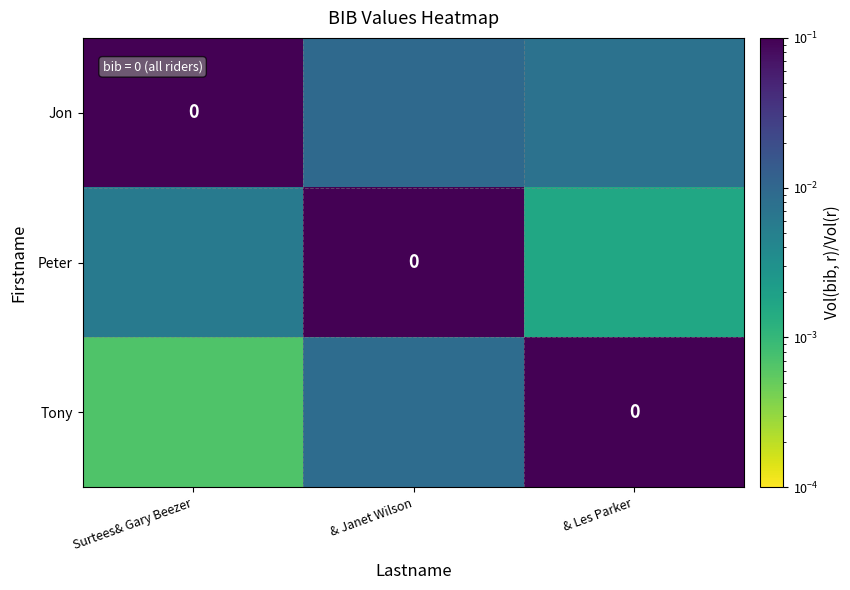

At & Les Parker, list the series in order from largest to smallest.

Tony, Jon, Peter